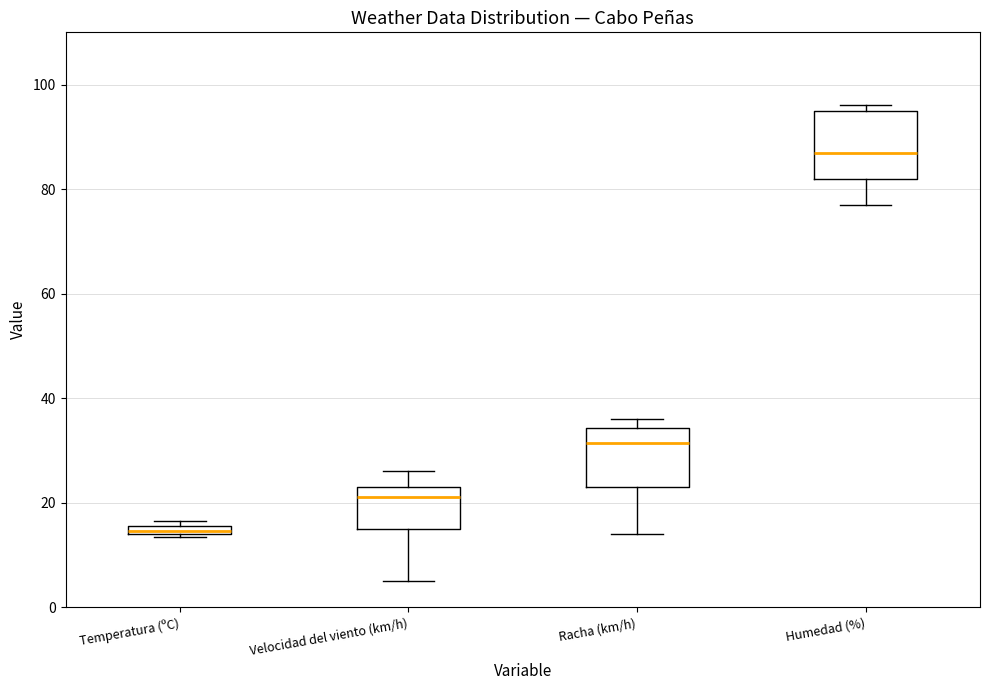

Which box has the highest median line?

Humedad (%)